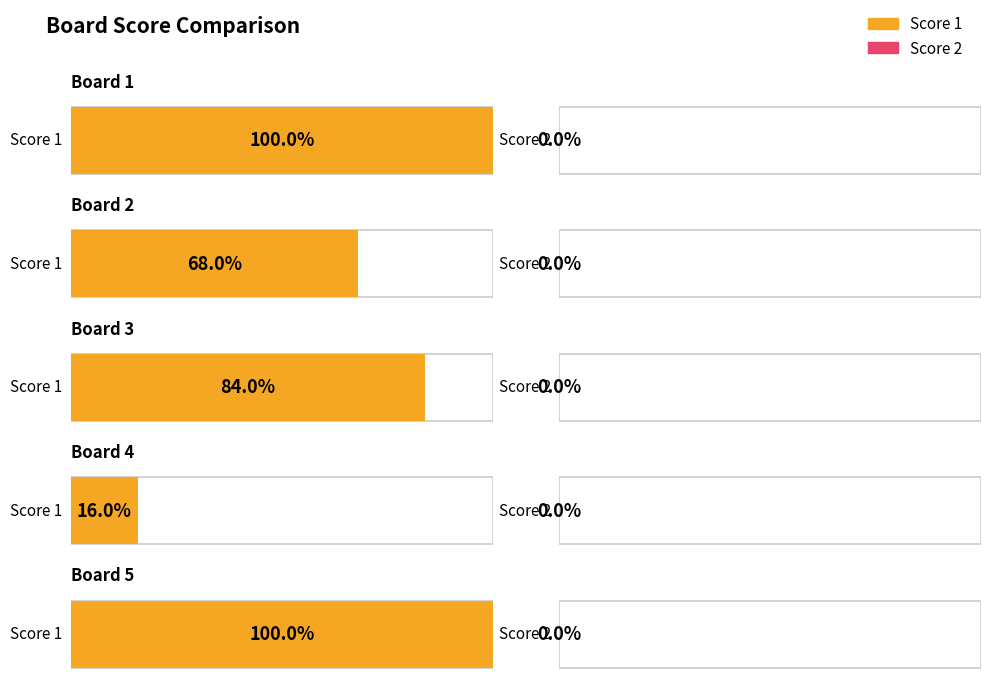

Which category has the highest value in the Score 1 series?

Board 1